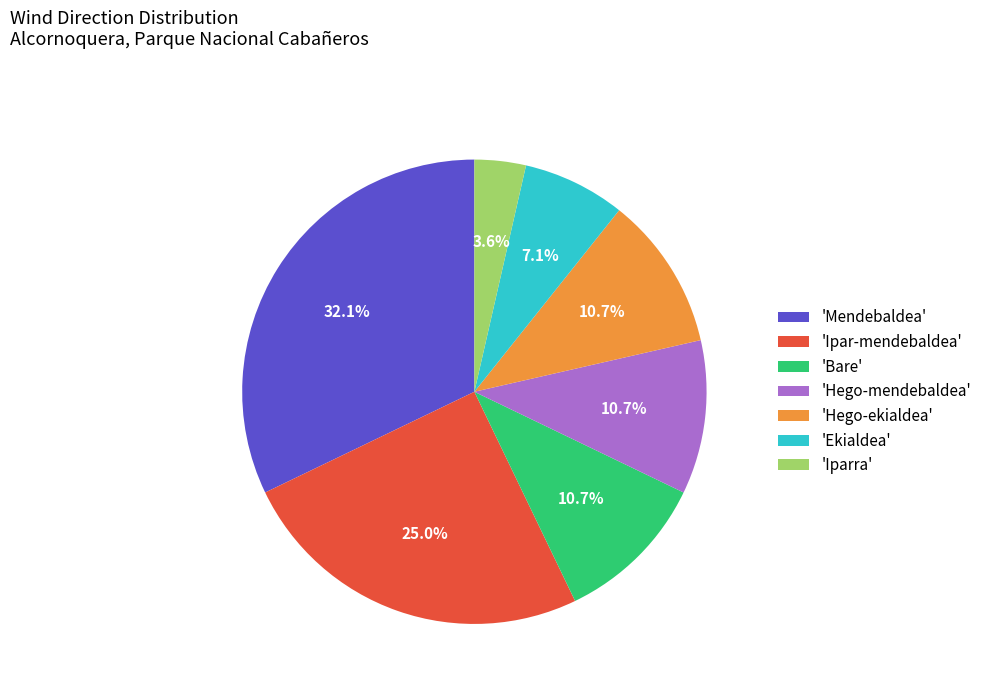

Which has a higher value, 'Iparra' or 'Hego-ekialdea'?

'Hego-ekialdea'